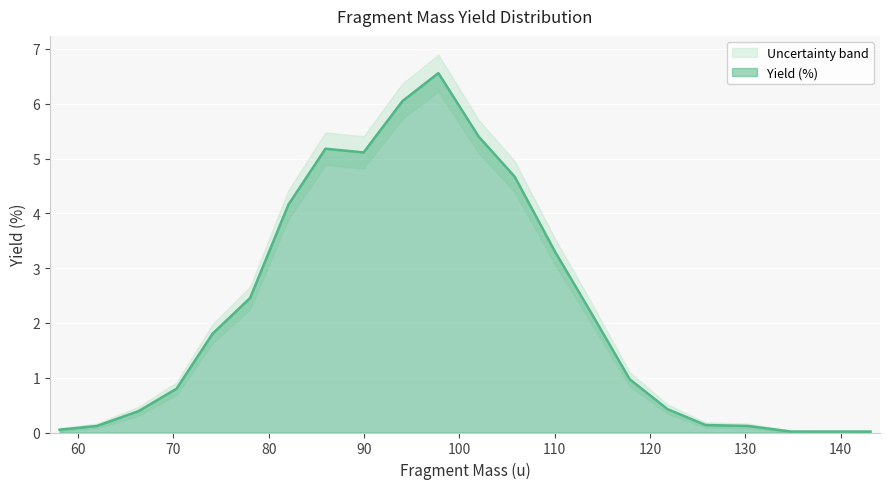

The chart shows a value of 0.0 at 134.784. True or false?

False